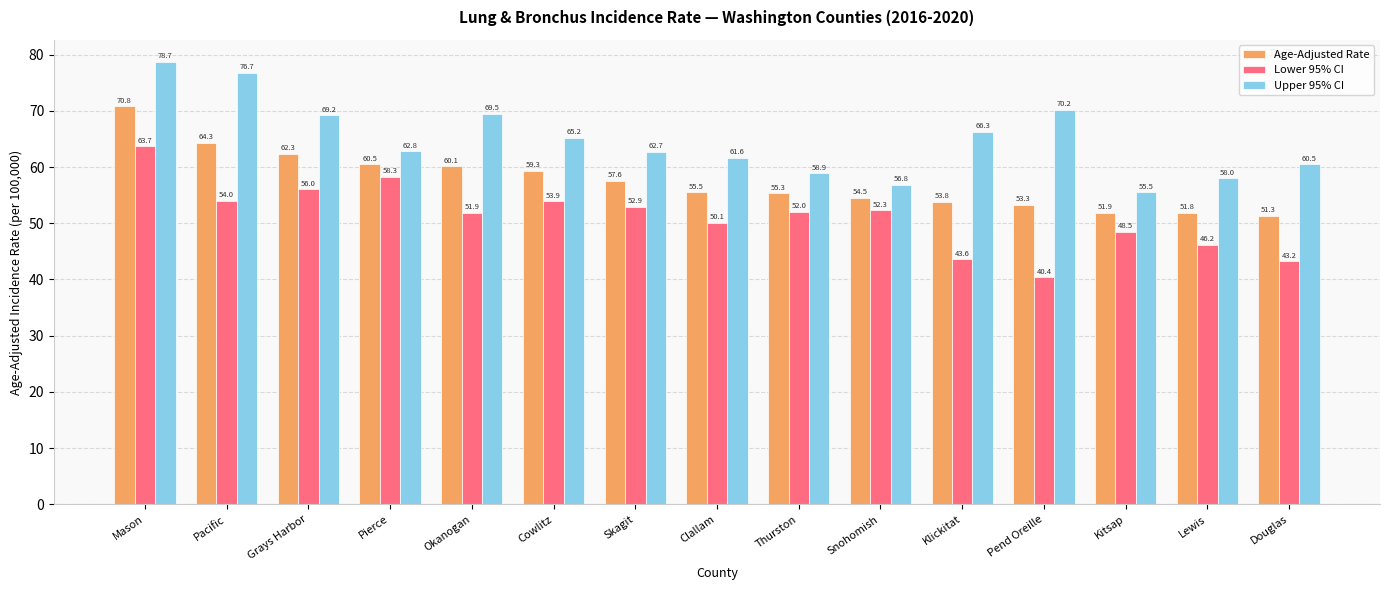

What is the value of the Age-Adjusted Rate bar at the 14th from the left?

51.8